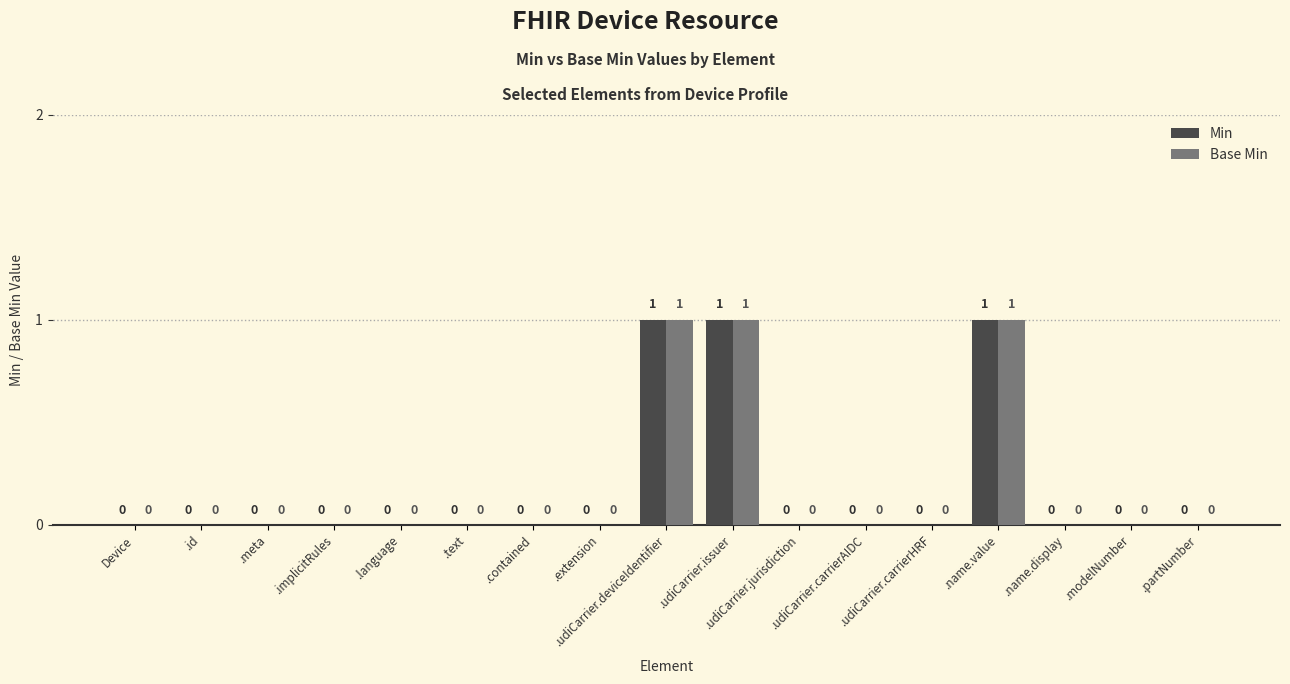

The value of Min at .extension is 0. True or false?

True